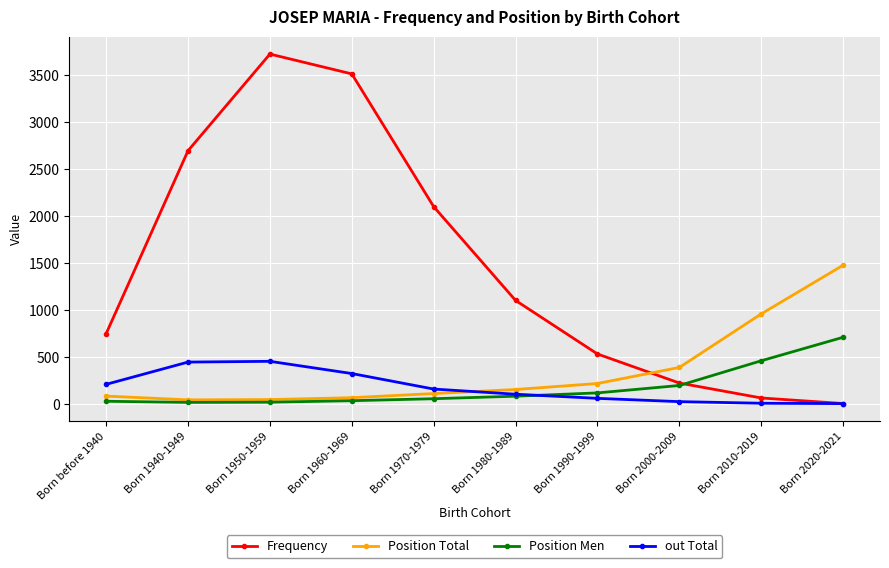

Read the Frequency value at Born 2000-2009, to the nearest 50.

200